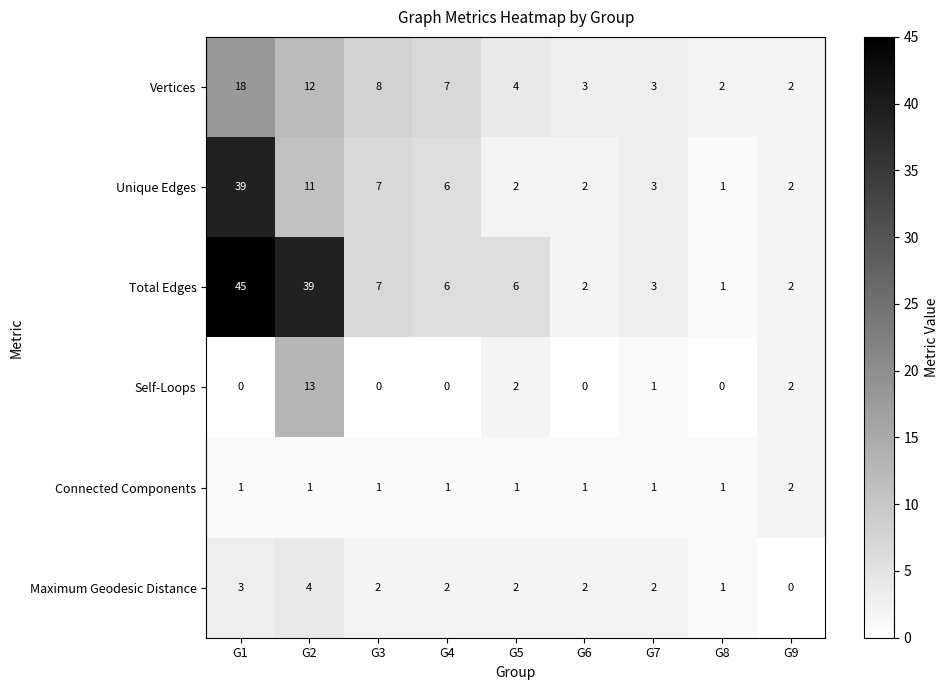

At which label does Total Edges first exceed 6?

G1